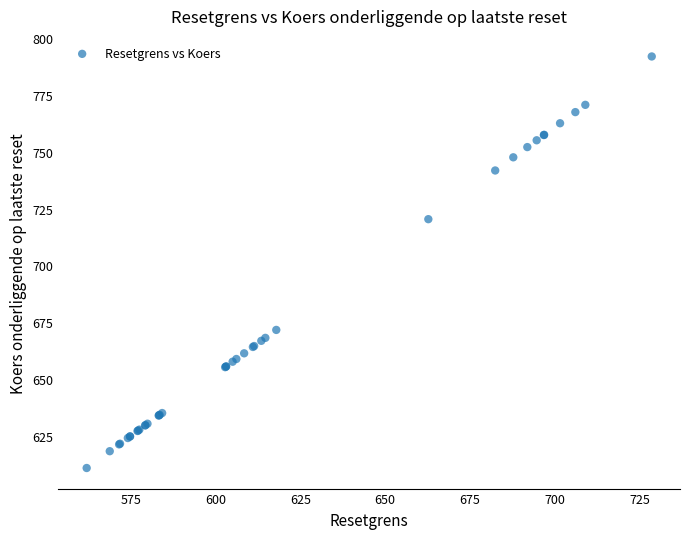

What Y value in the scatter plot is closest to 701?

720.4